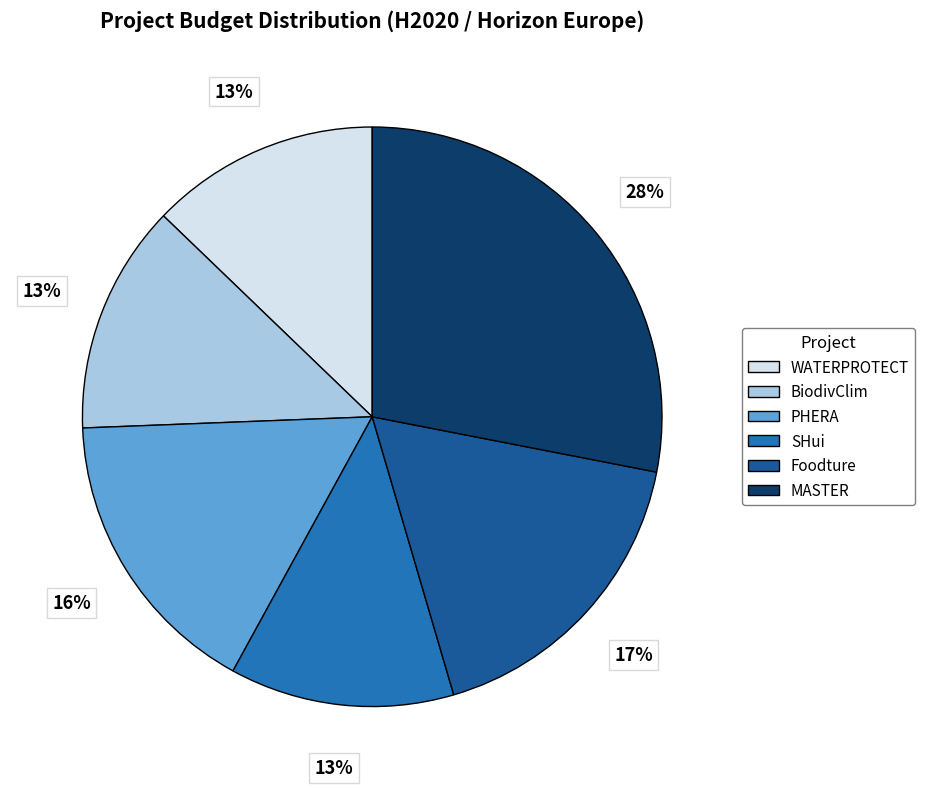

Do PHERA and WATERPROTECT together represent more than half of the pie?

No